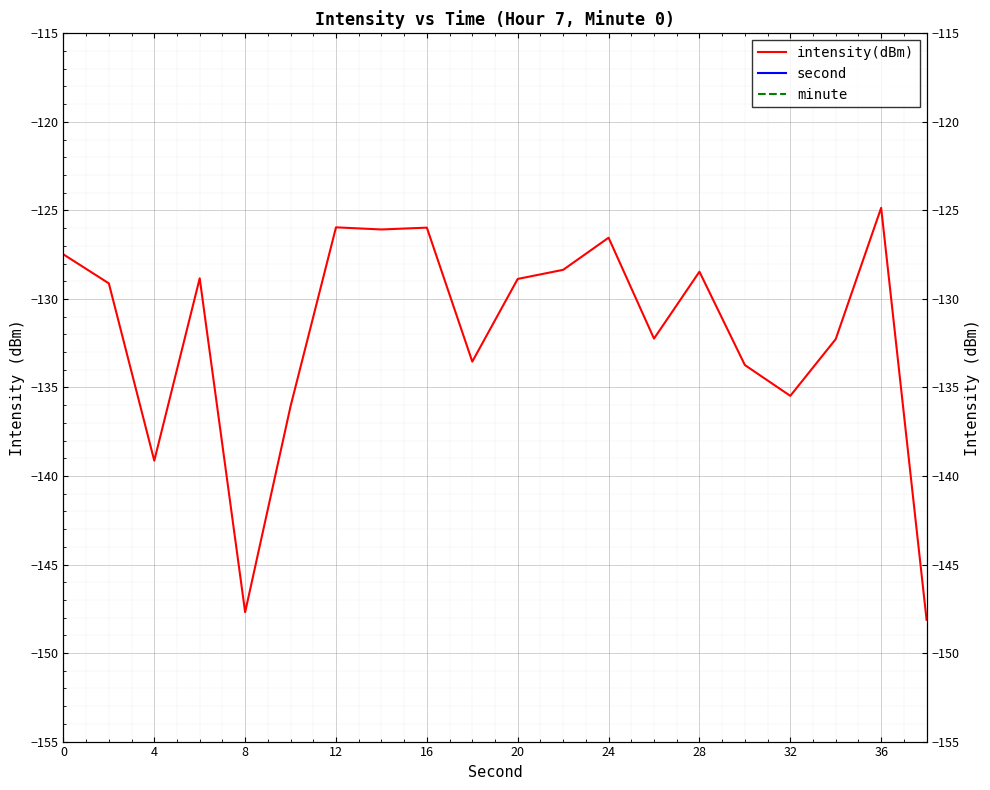

True or false: intensity(dBm) and second cross at least once.

False